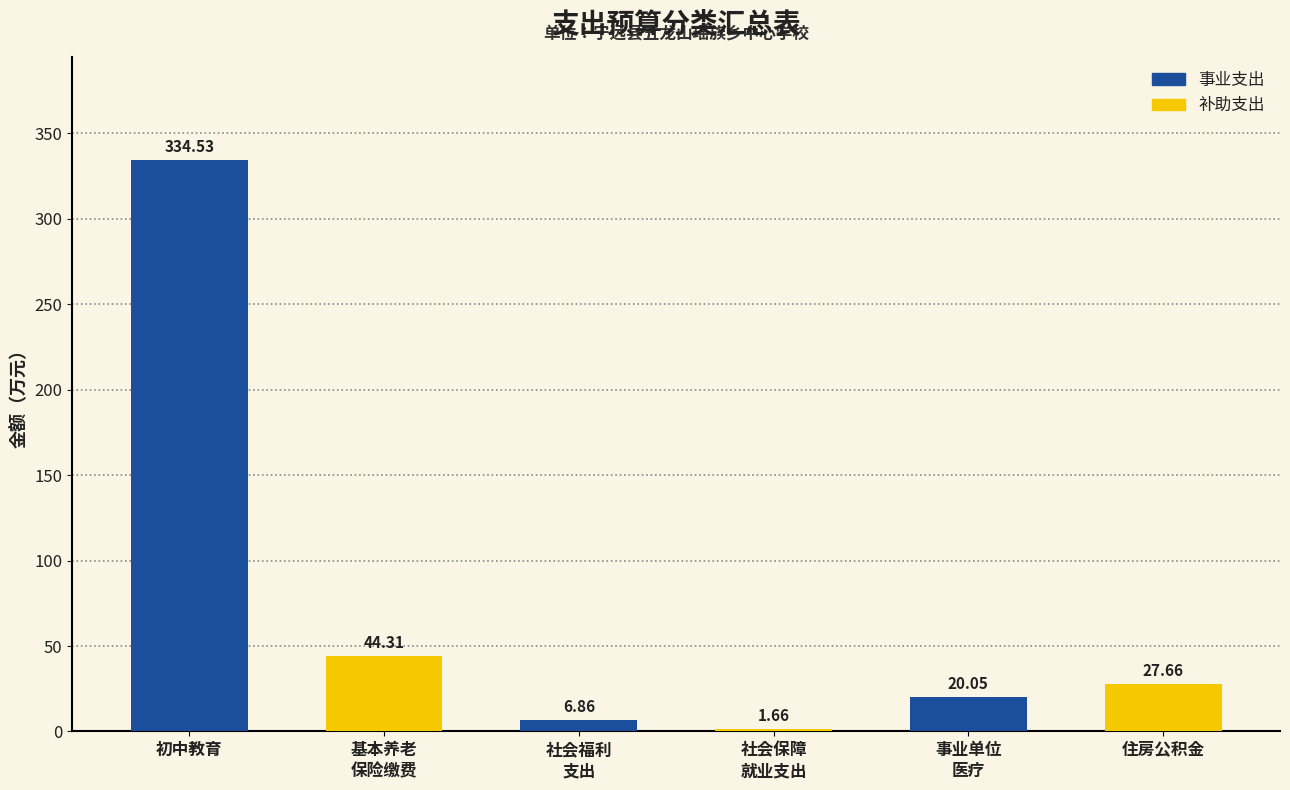

How many bars are there in total?

6